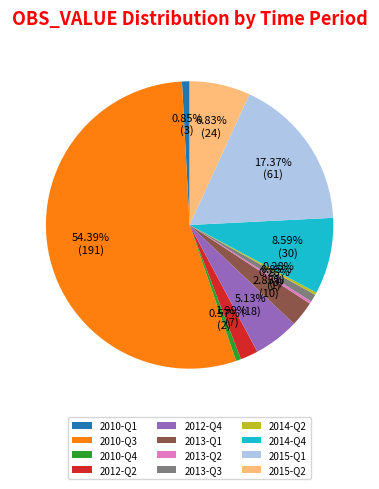

Does any single category account for the majority?

Yes